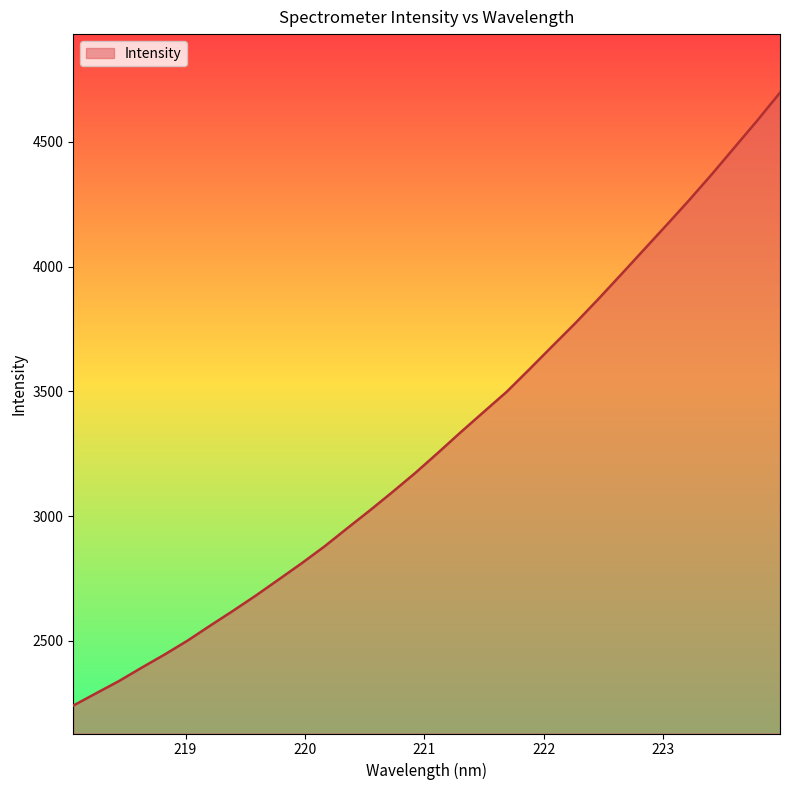

What is the minimum value shown in the chart?

2239.9